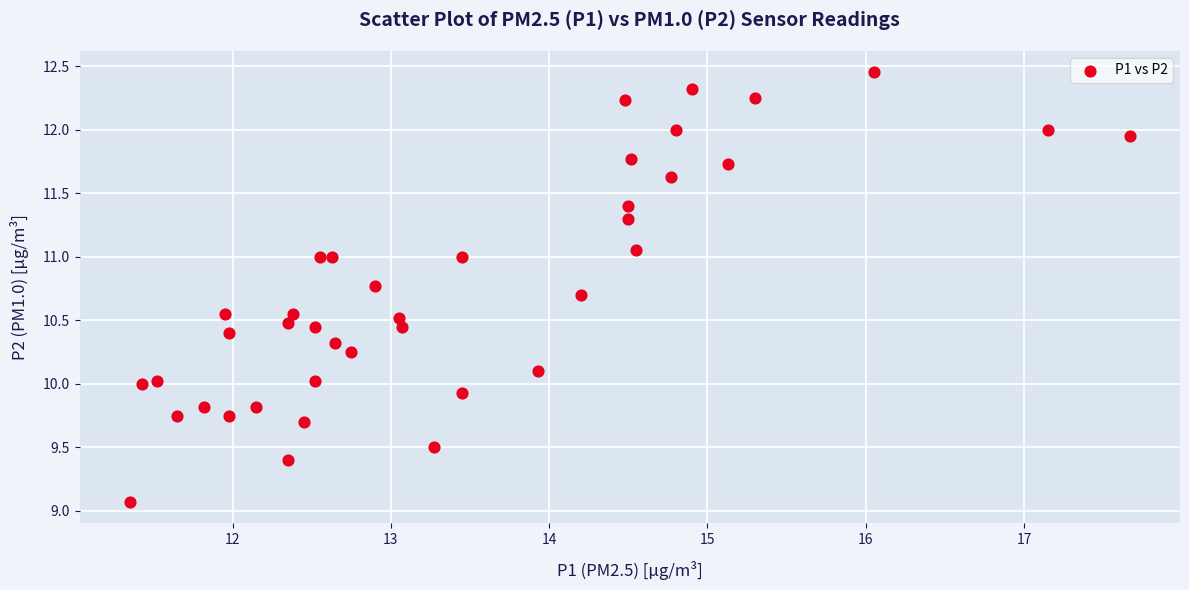

What is the range of Y values (max minus min)?

3.4